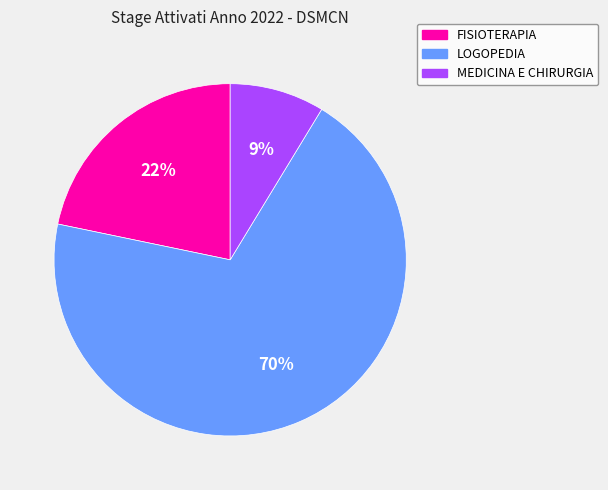

Between LOGOPEDIA and MEDICINA E CHIRURGIA, which is larger?

LOGOPEDIA